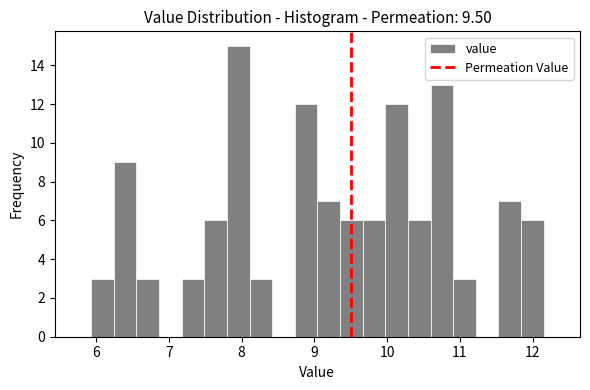

Read against the x-axis, roughly where is the centre of the tallest bar?

8.0